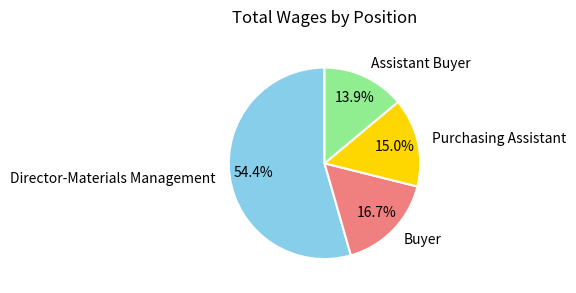

To the nearest percent, what is the average slice percentage?

25%